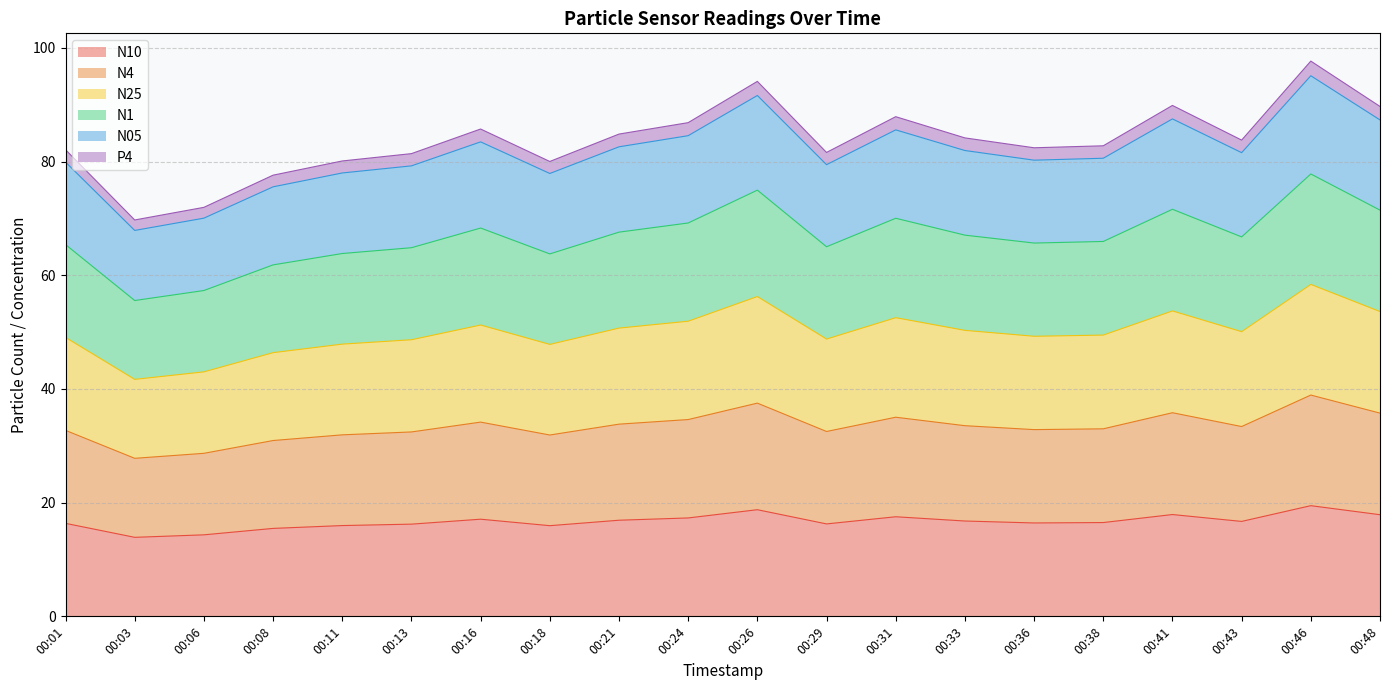

How many lines are shown in the chart?

6